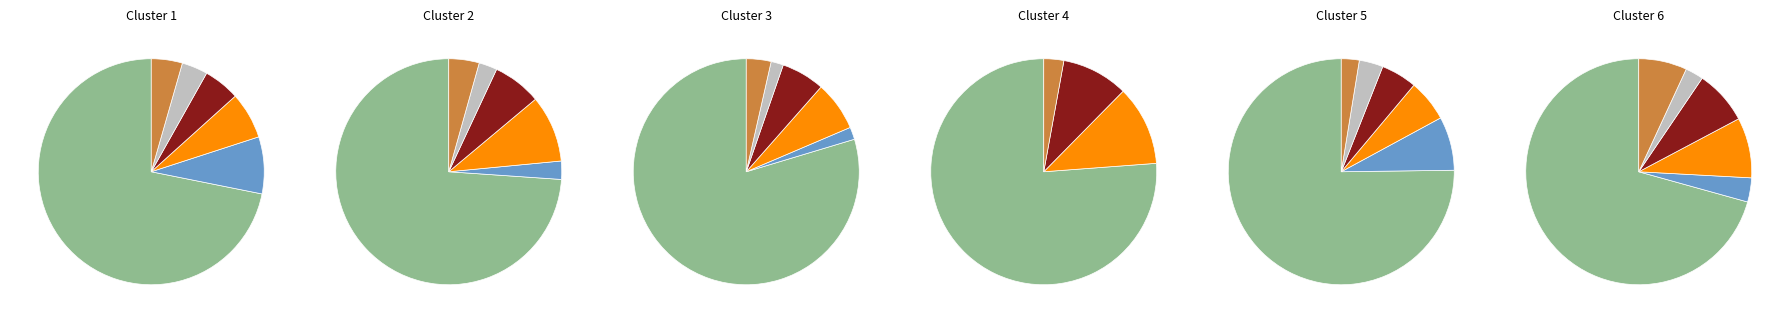

Is the sum of Other and 03 greater than half?

No